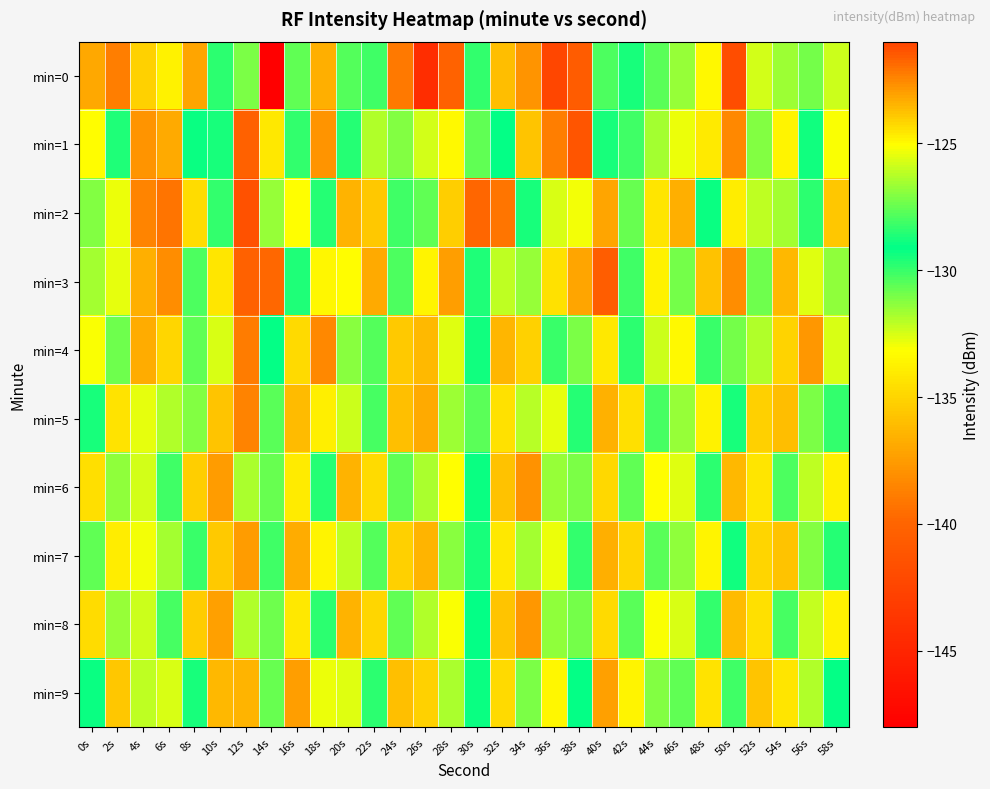

Which has a higher value, 2s or 24s?

24s